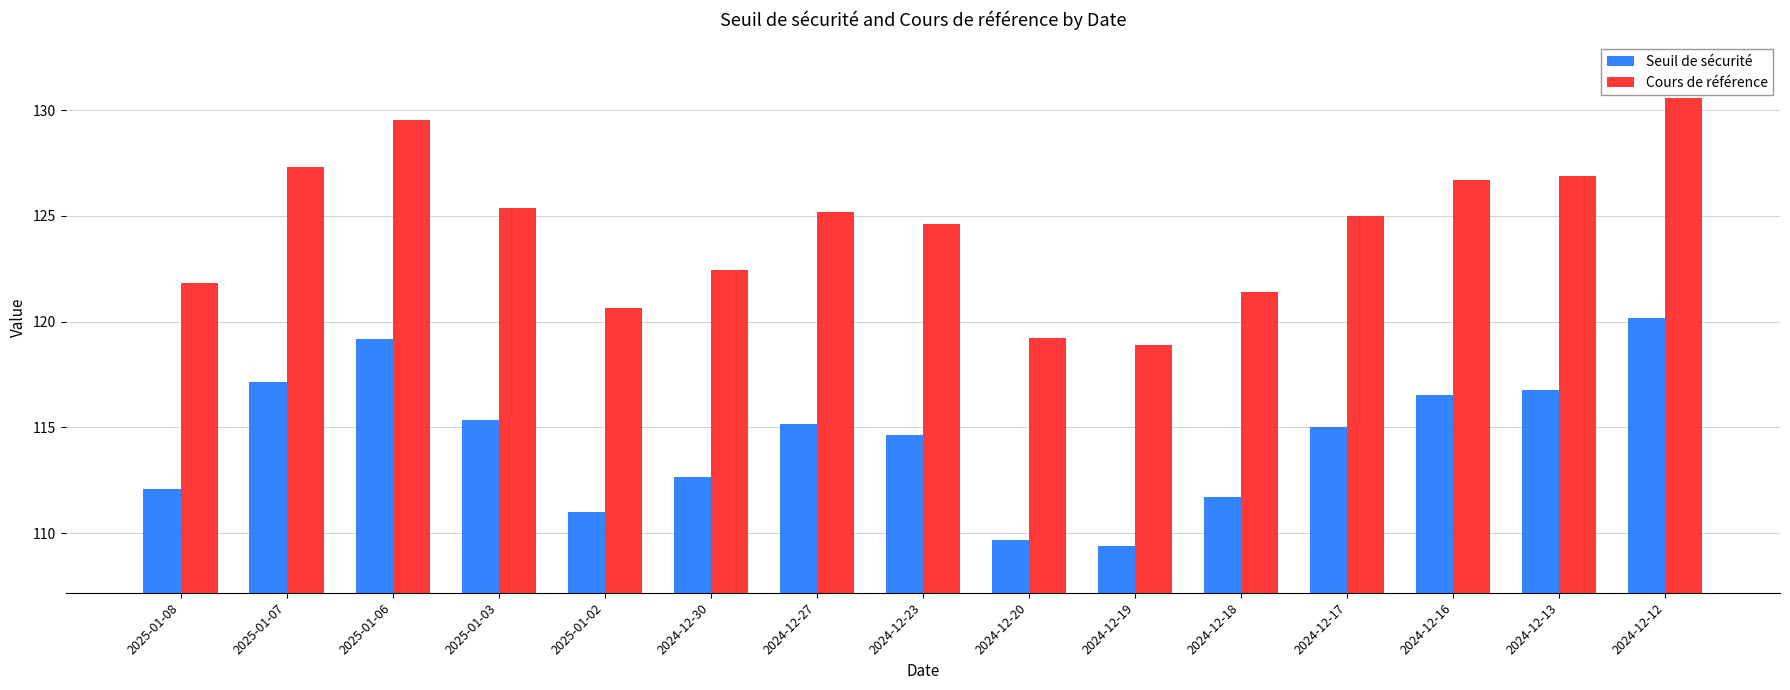

What is the difference between the Seuil de sécurité values at 2024-12-19 and 2025-01-07?

7.8